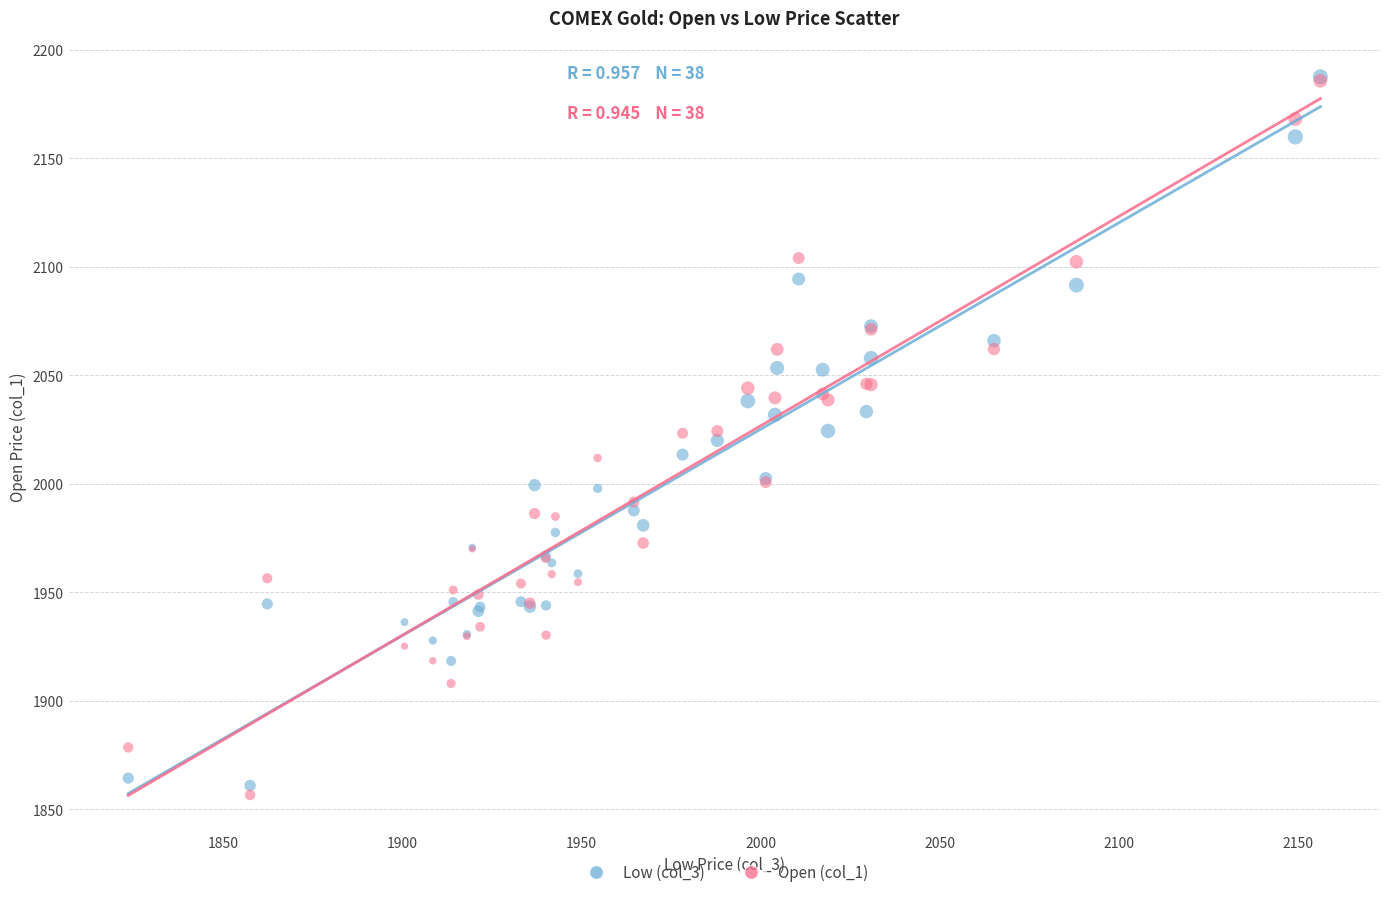

What are all the series names shown in the legend?

Low (col_3), Open (col_1)